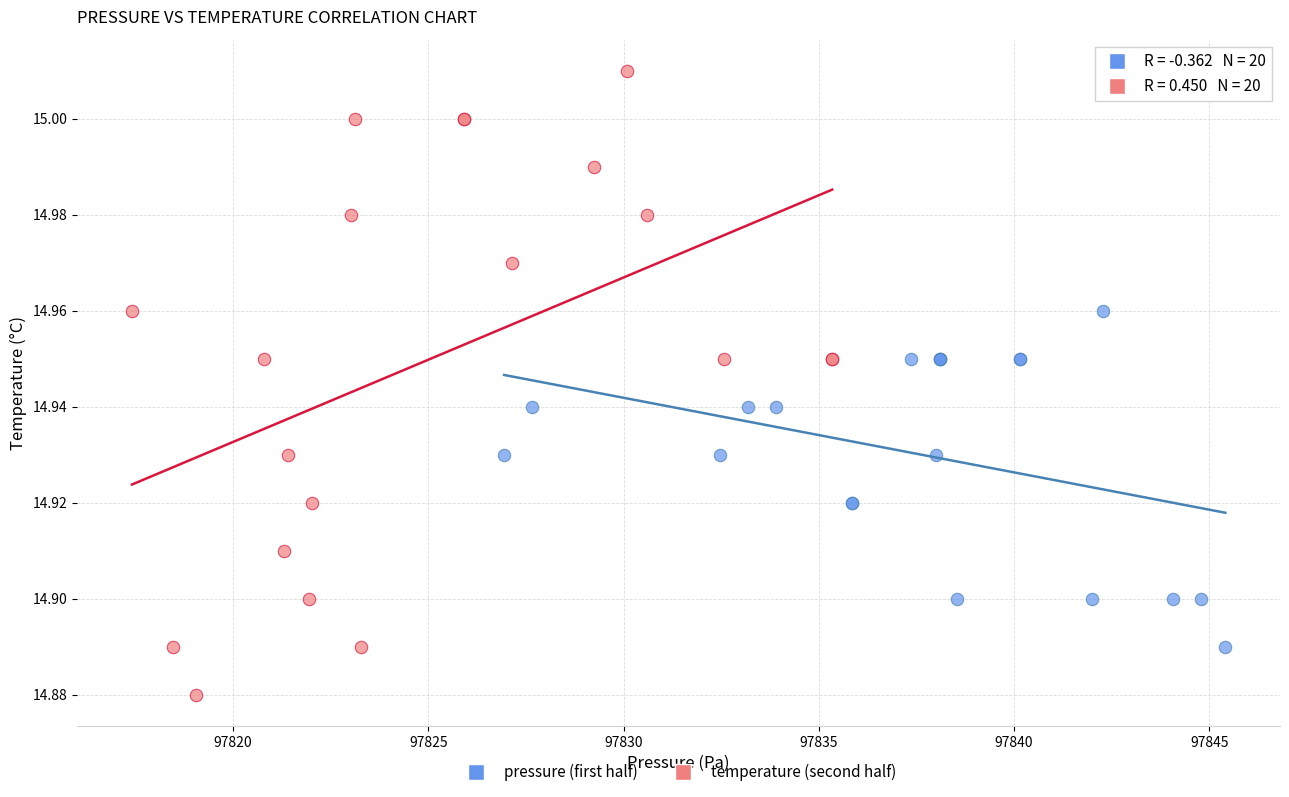

Which series contains the lowest Y value?

temperature (second half)